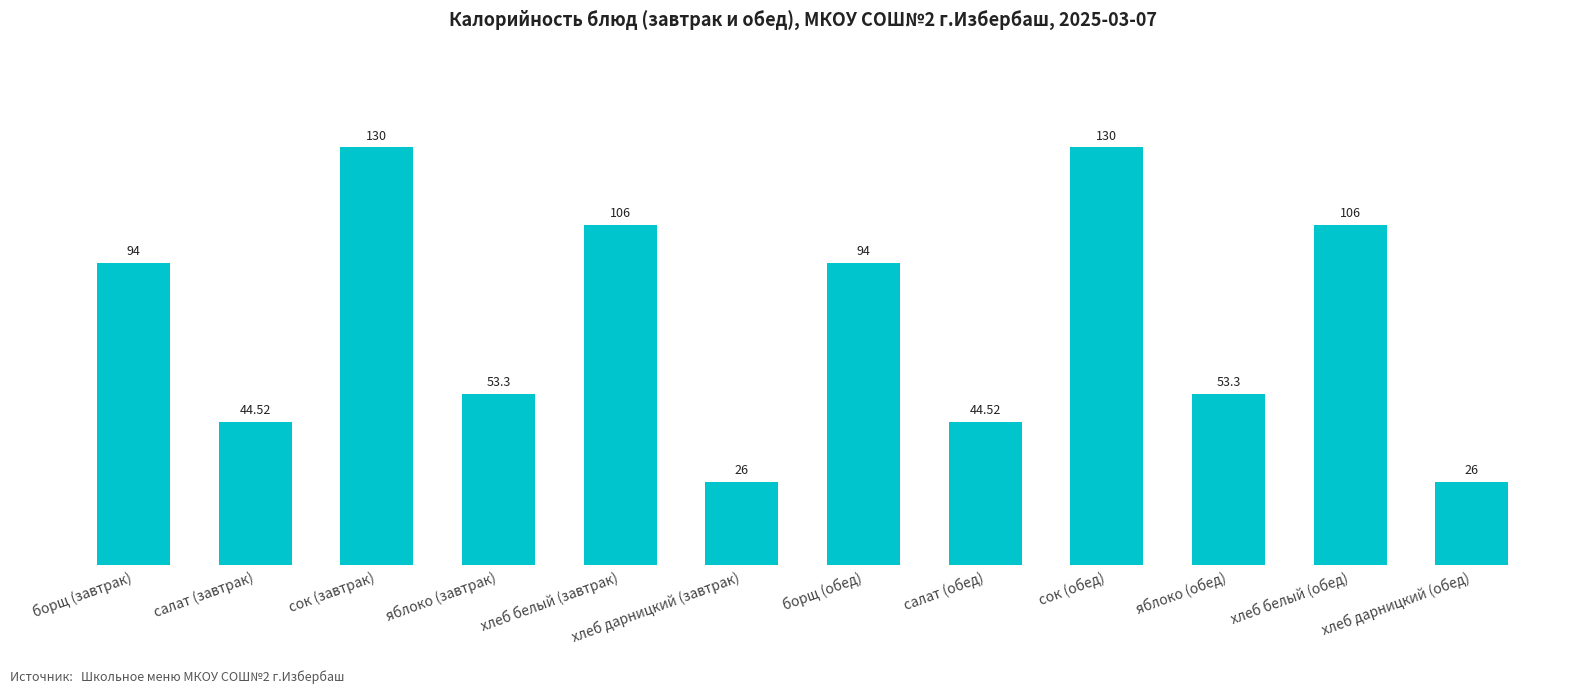

What is the sum of all values?

907.6